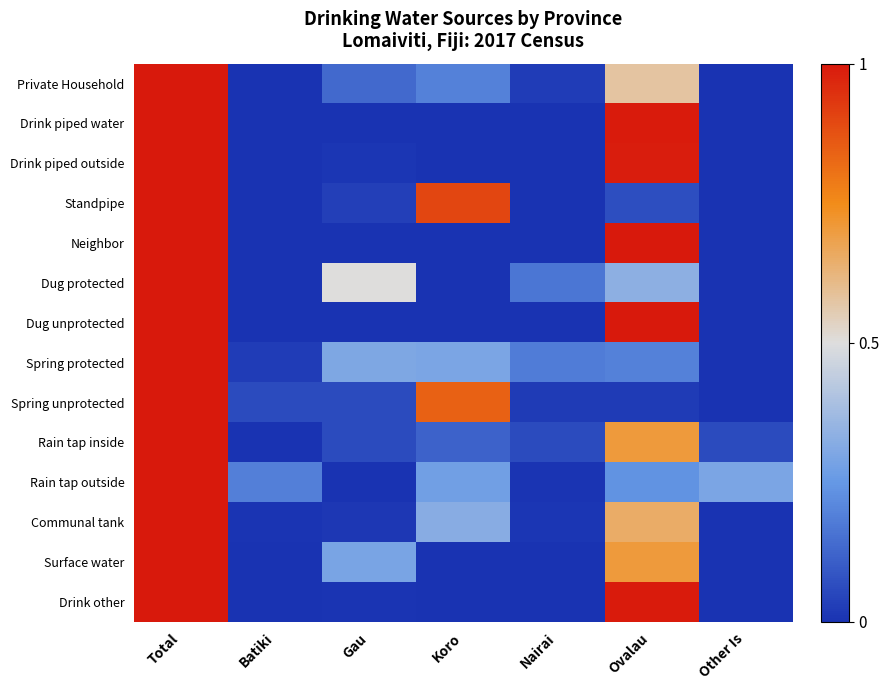

At which category is the sum across all series the highest?

Total